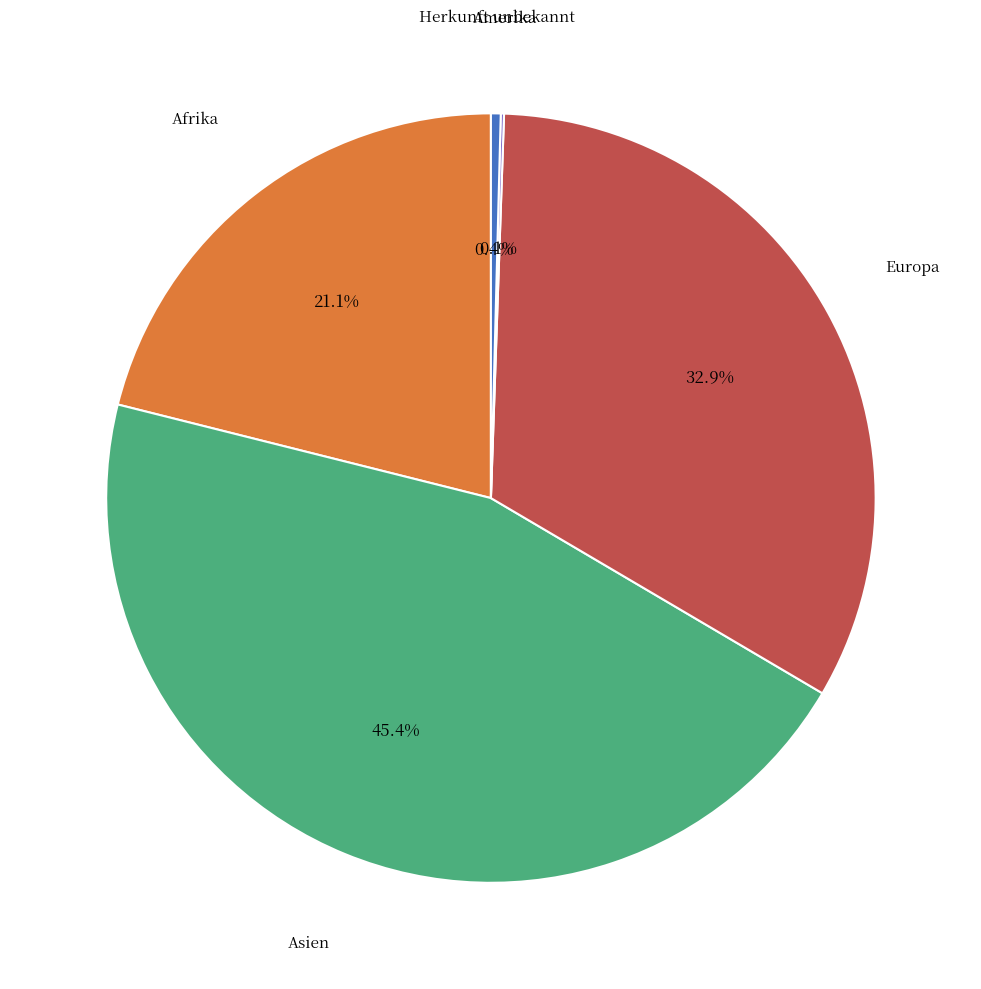

Between Europa and Afrika, which is larger?

Europa